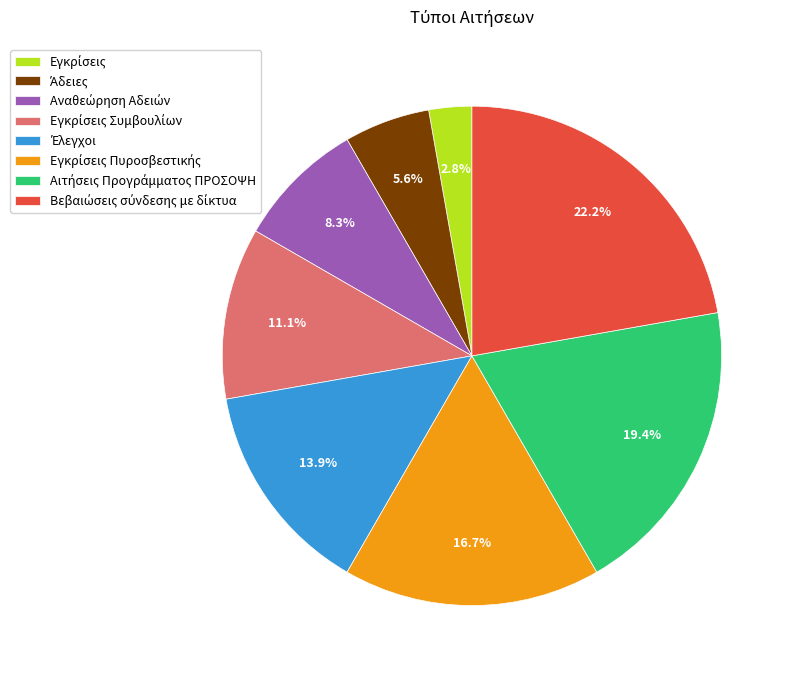

Is there a majority slice in this chart?

No